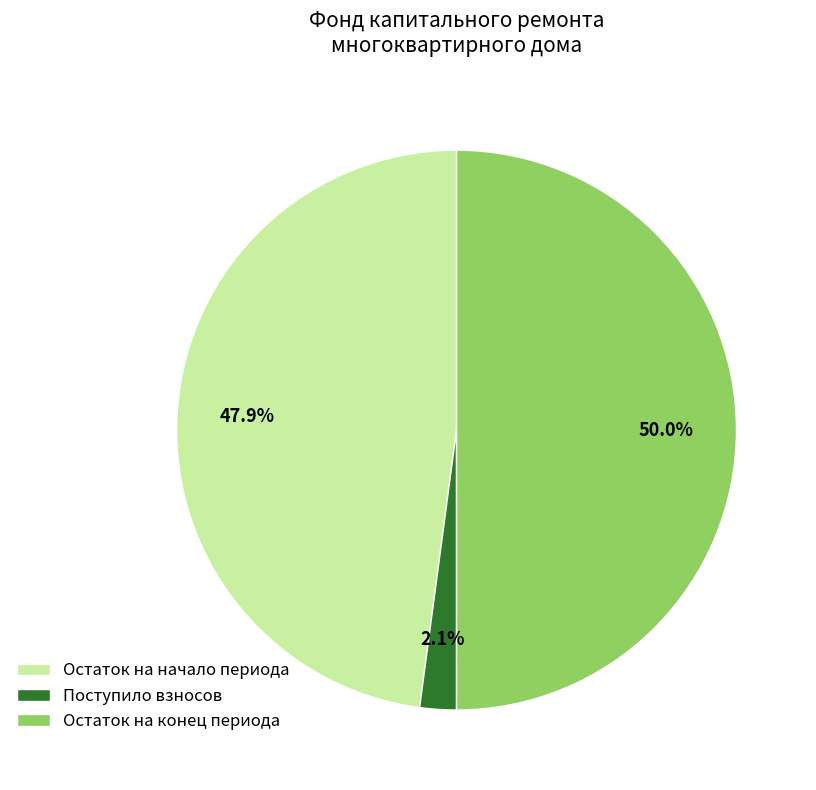

What percentage is NOT represented by Остаток на конец периода?

50.0%